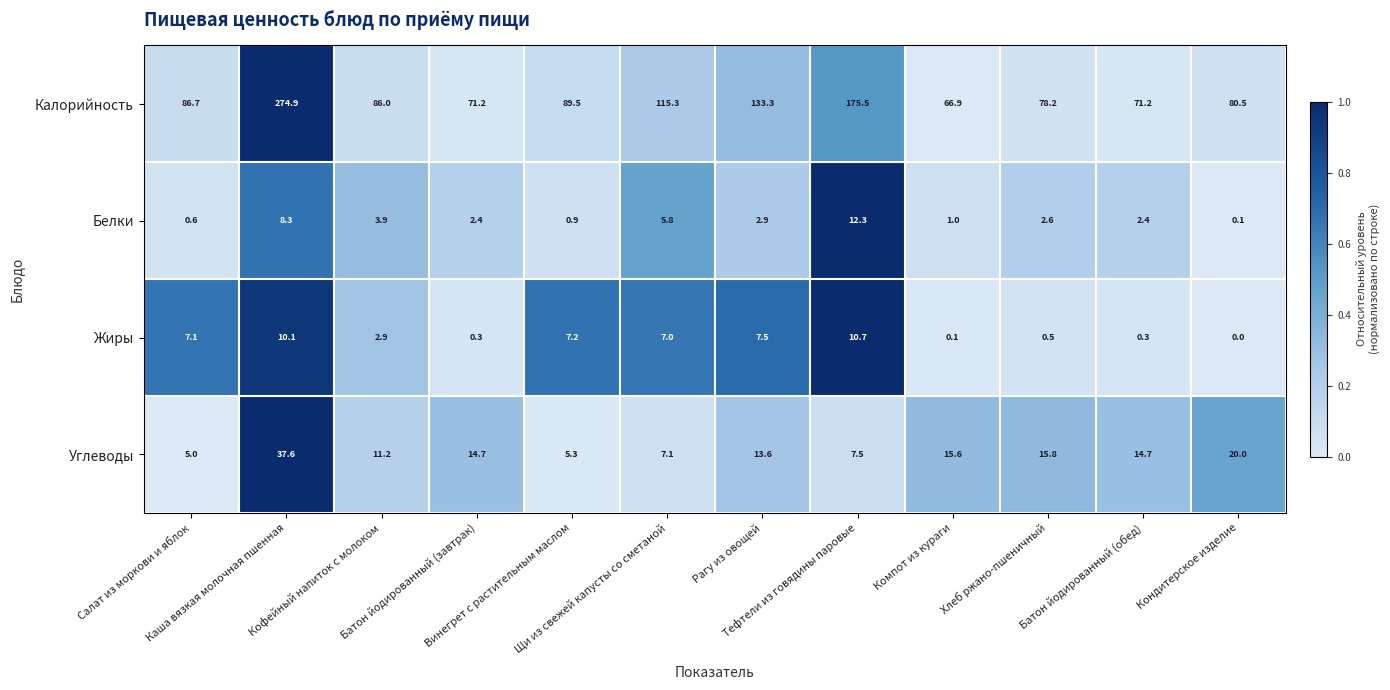

What is the maximum value for Белки?

12.3